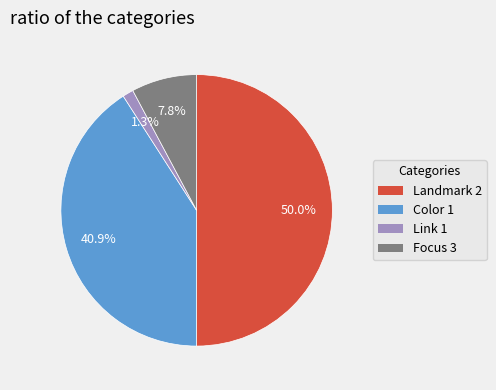

What is the ratio of the value at Color 1 to the value at Link 1?

31.5